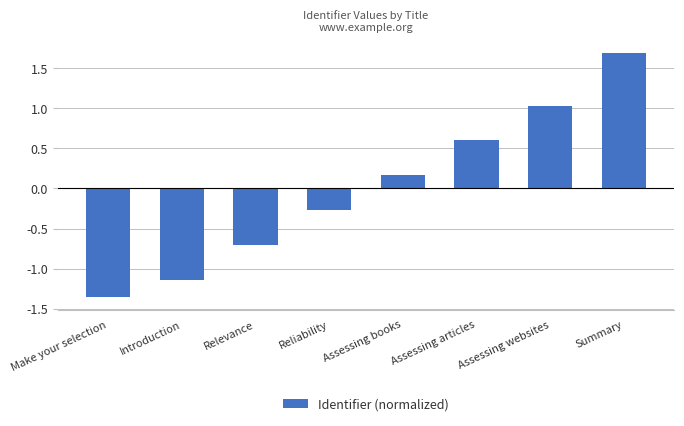

Which has a higher value, Make your selection or Assessing websites?

Assessing websites